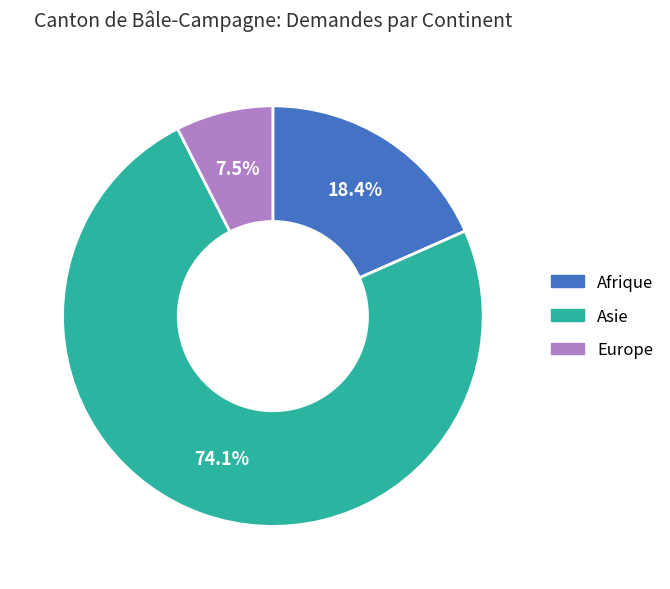

Rank the categories by value from lowest to highest.

Europe, Afrique, Asie